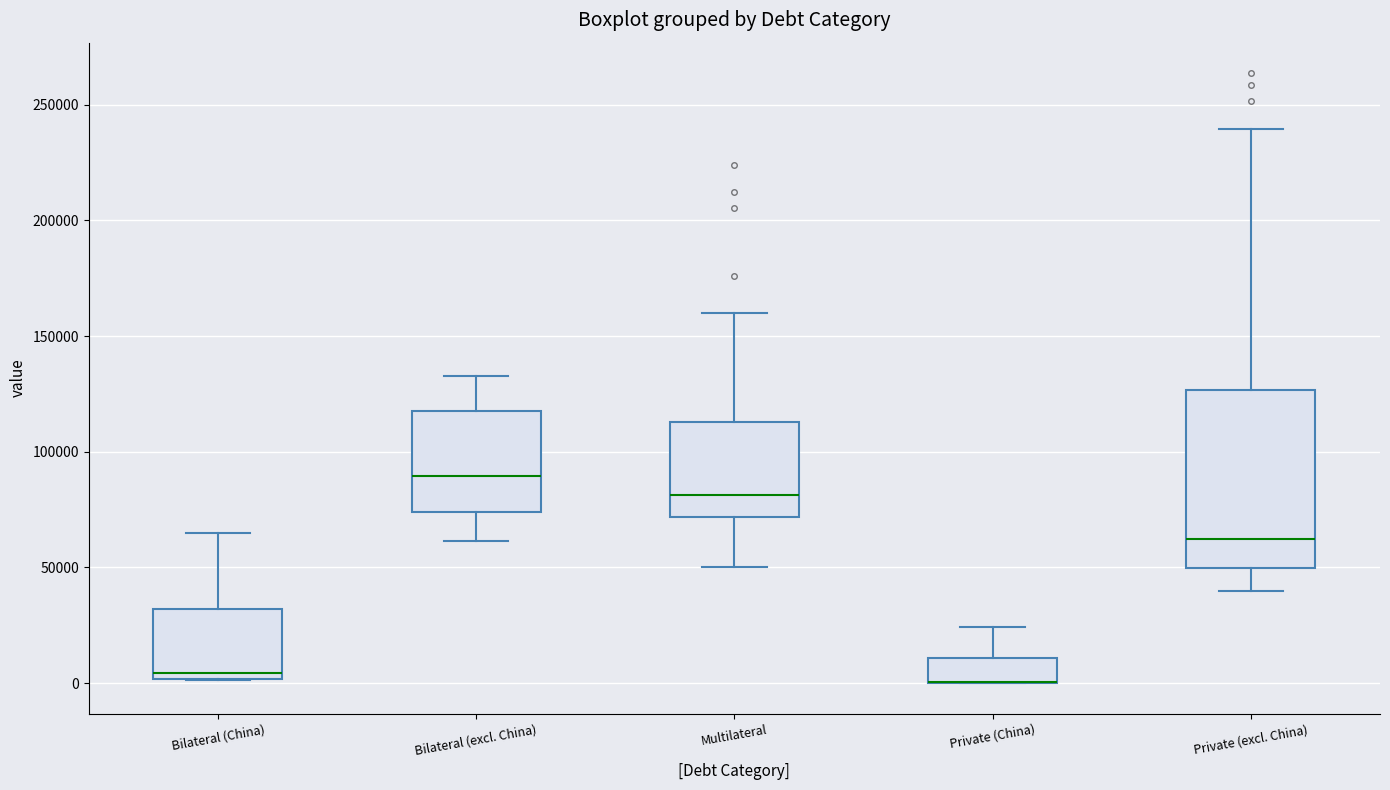

Reading left to right, transcribe this box plot: for each box, give where its median line is, the range the box spans, and where its two whiskers end, as read against the y-axis. The values are not printed on the chart, so give them approximately, as read against the axis.

Bilateral (China): median 5000, box 0 to 30000, whiskers 0 to 65000
Bilateral (excl. China): median 90000, box 75000 to 120000, whiskers 60000 to 135000
Multilateral: median 80000, box 70000 to 115000, whiskers 50000 to 160000
Private (China): median 0 (drawn on the box's lower edge), box 0 to 10000, whiskers 0 to 25000
Private (excl. China): median 60000, box 50000 to 125000, whiskers 40000 to 240000